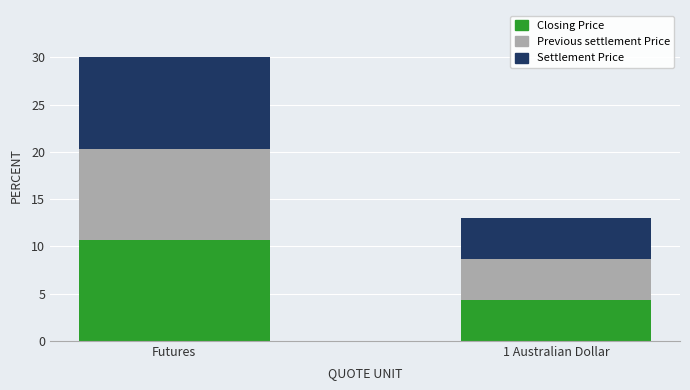

What is the sum of all Closing Price values?

15.0